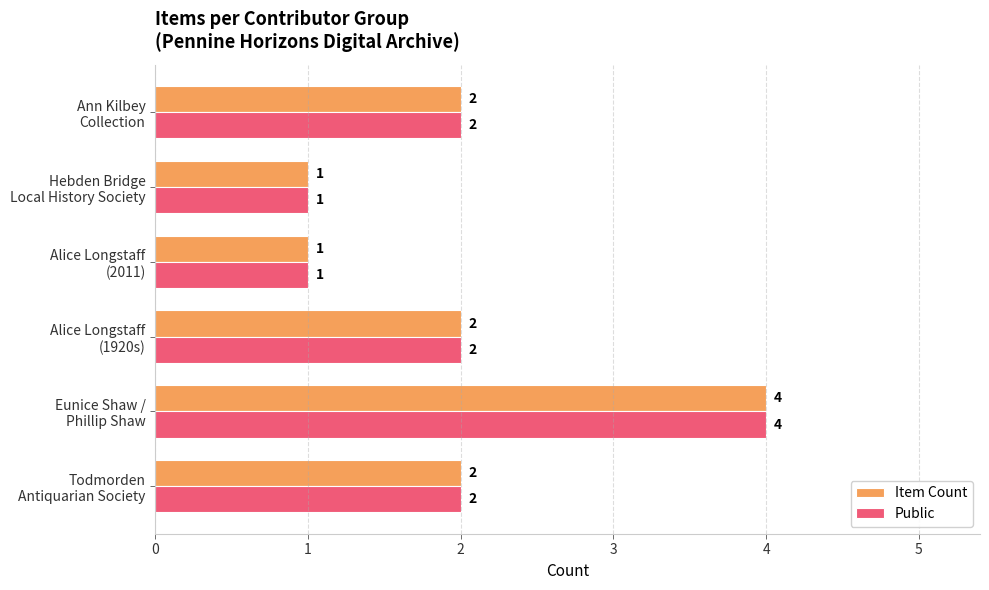

What is the greatest value displayed?

4